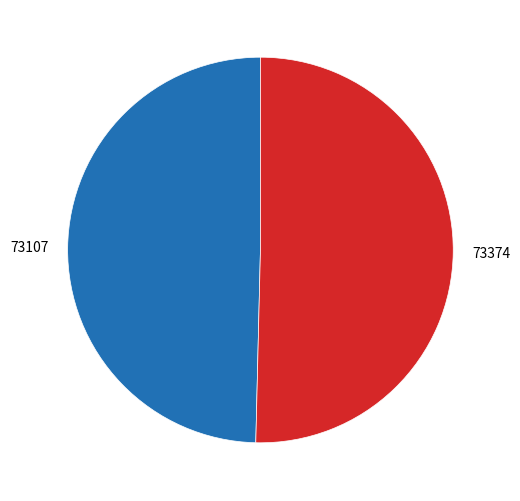

Is it true that 73107 is 50% of the pie?

True